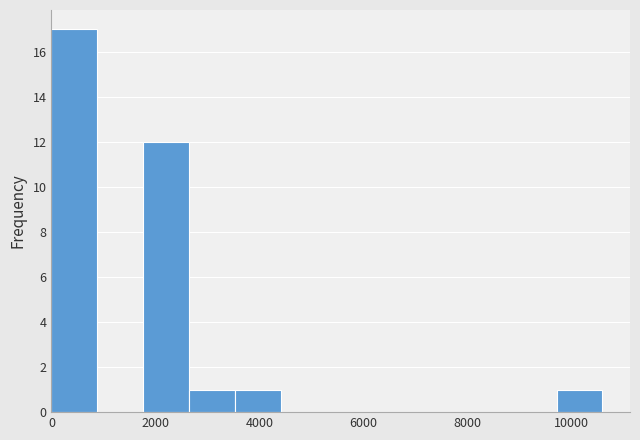

Reading left to right, list every bar in this chart as the range it spans on the x-axis followed by its height. Neither the bar edges nor the heights are printed on the chart, so give them approximately, as read against the axes.

0 to 800: 17
800 to 1800: 0
1800 to 2600: 12
2600 to 3600: 1
3600 to 4400: 1
4400 to 5400: 0
5400 to 6200: 0
6200 to 7000: 0
7000 to 8000: 0
8000 to 8800: 0
8800 to 9800: 0
9800 to 10600: 1